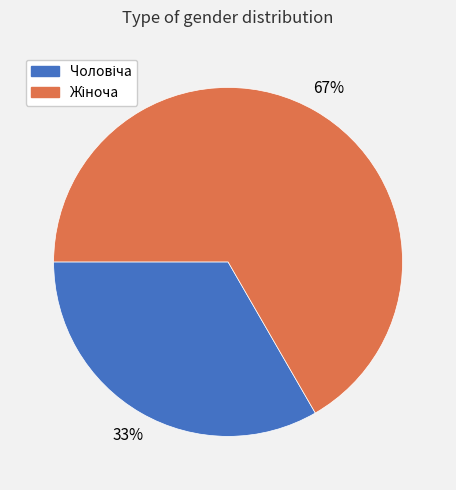

Is there any slice that represents more than half of the pie?

Yes